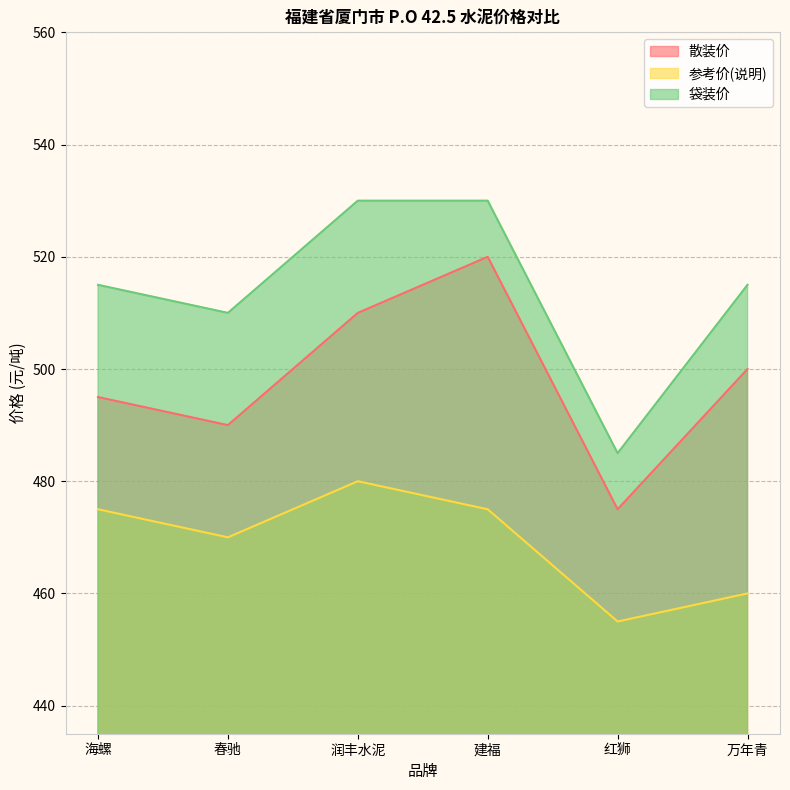

At which category does the chart reach its minimum across all series?

红狮